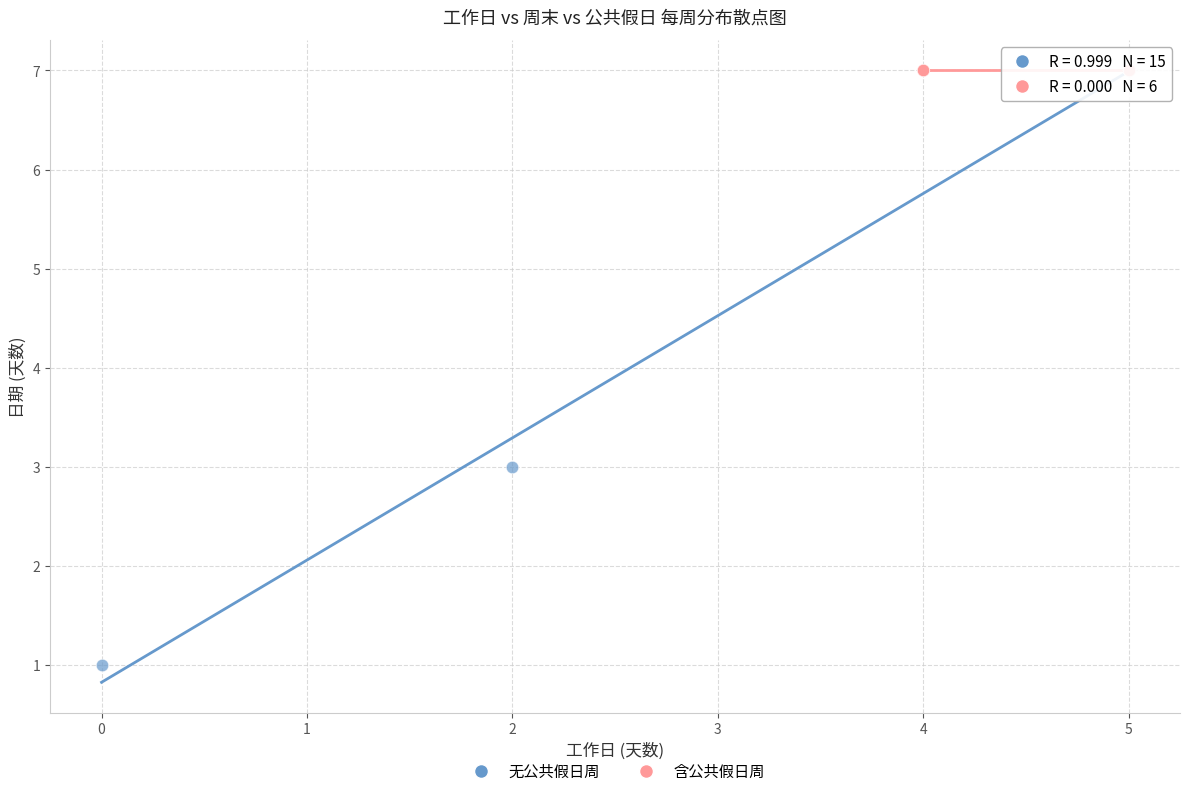

Which series contains the lowest Y value?

无公共假日周